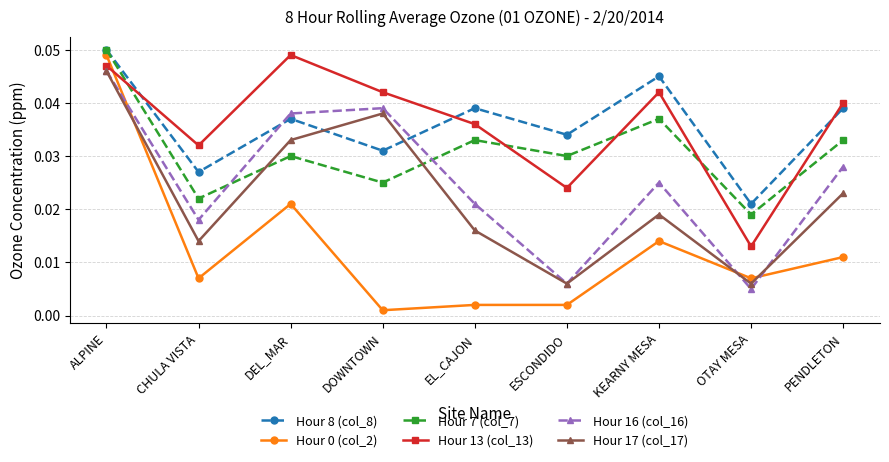

Where do Hour 13 (col_13) and Hour 0 (col_2) first cross each other?

ALPINE and CHULA VISTA